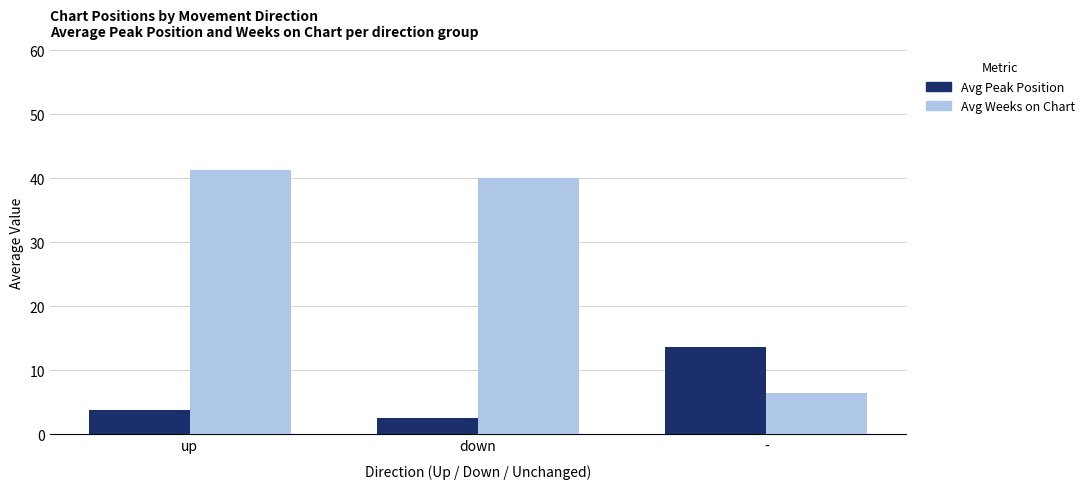

Which category has the highest value across all series?

up